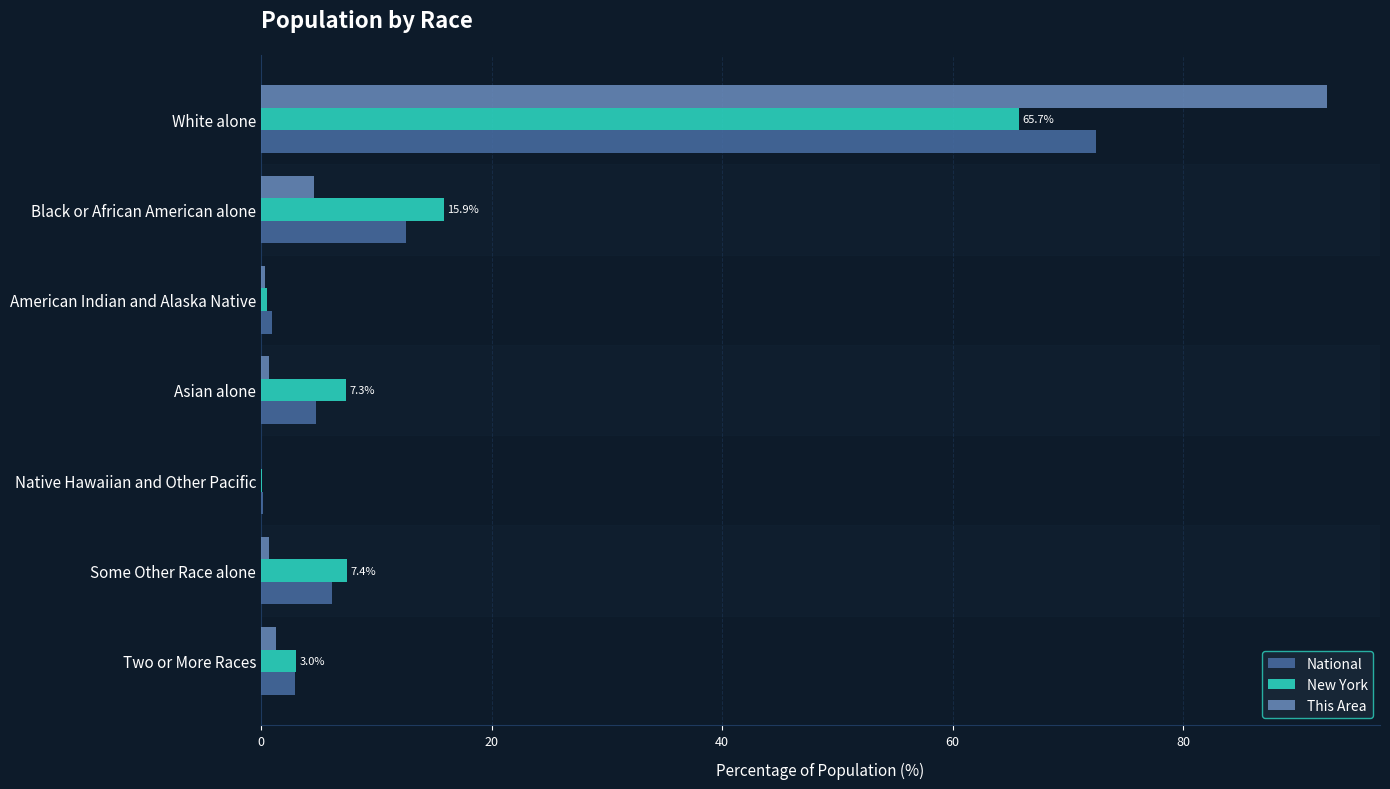

What is the sum of all This Area values?

100.0